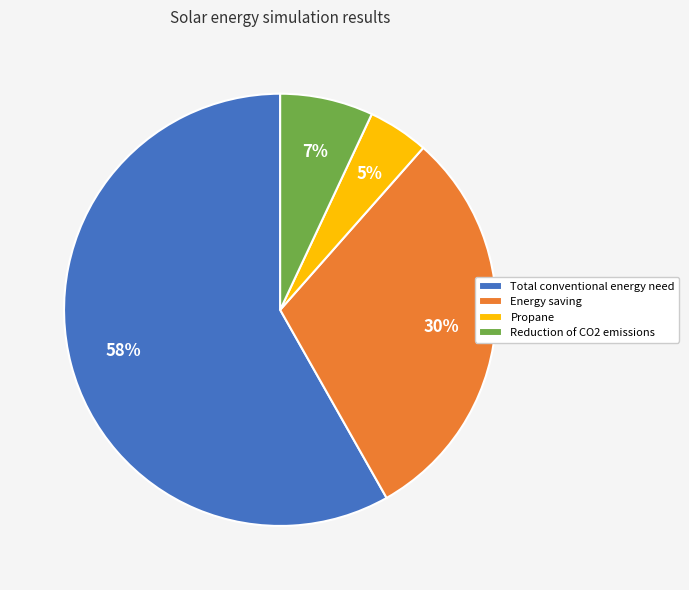

The Propane slice represents 5% of the pie. True or false?

True